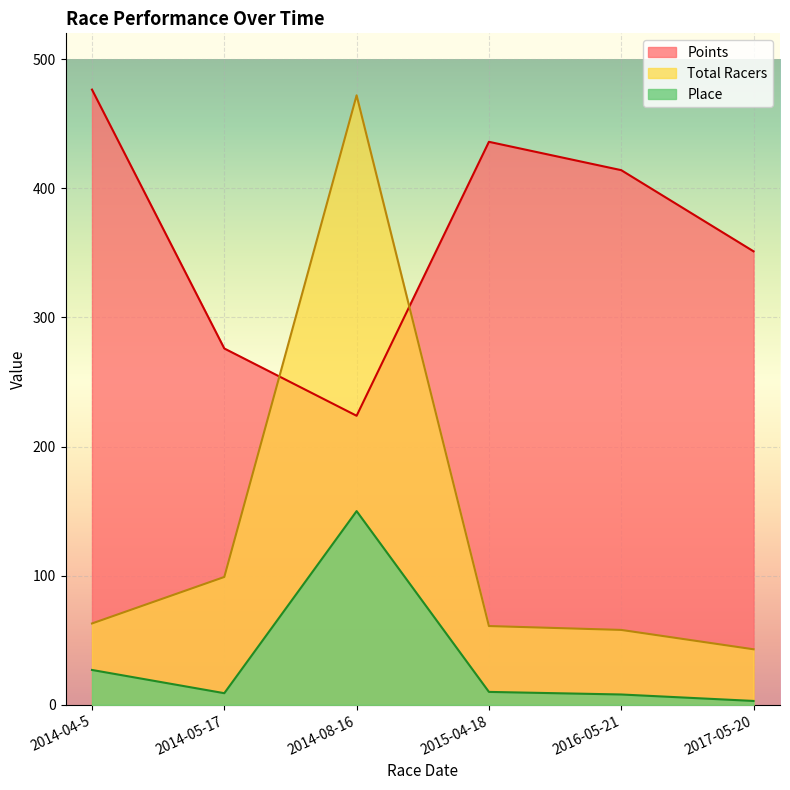

Which has a higher value, 2014-05-17 or 2015-04-18?

2015-04-18